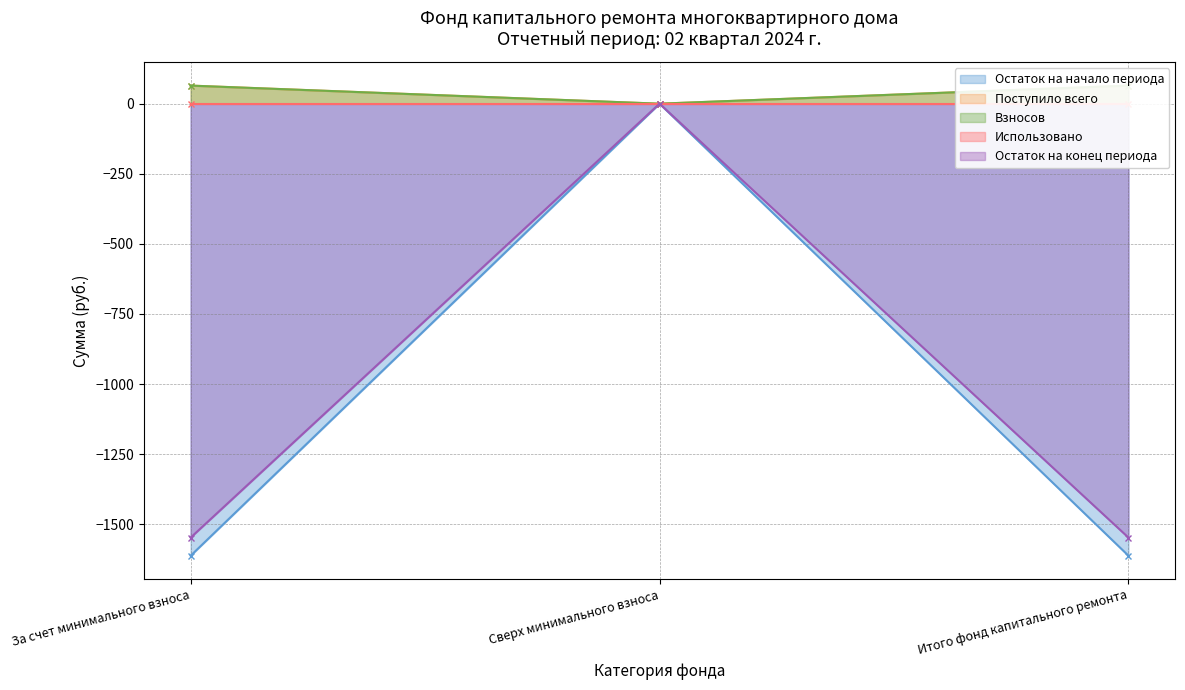

What position from the right is Сверх минимального взноса?

2